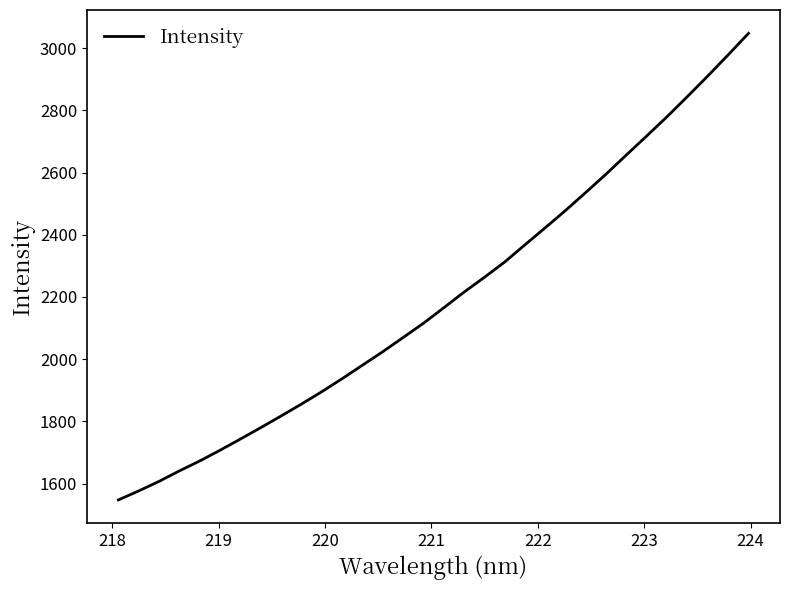

What is the greatest value displayed?

3047.5